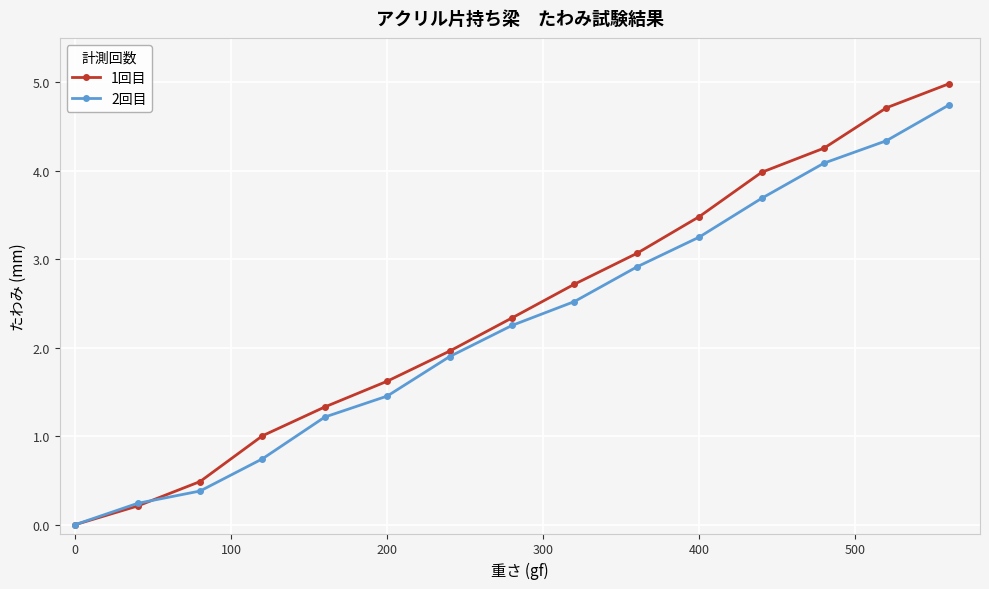

How many values in 1回目 are above zero?

14